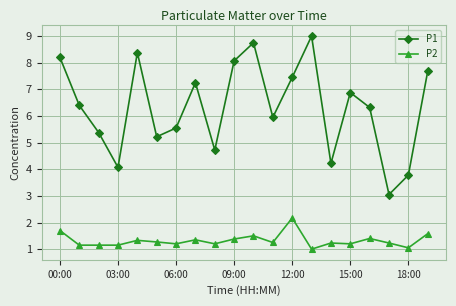

True or false: P1 and P2 cross at least once.

False